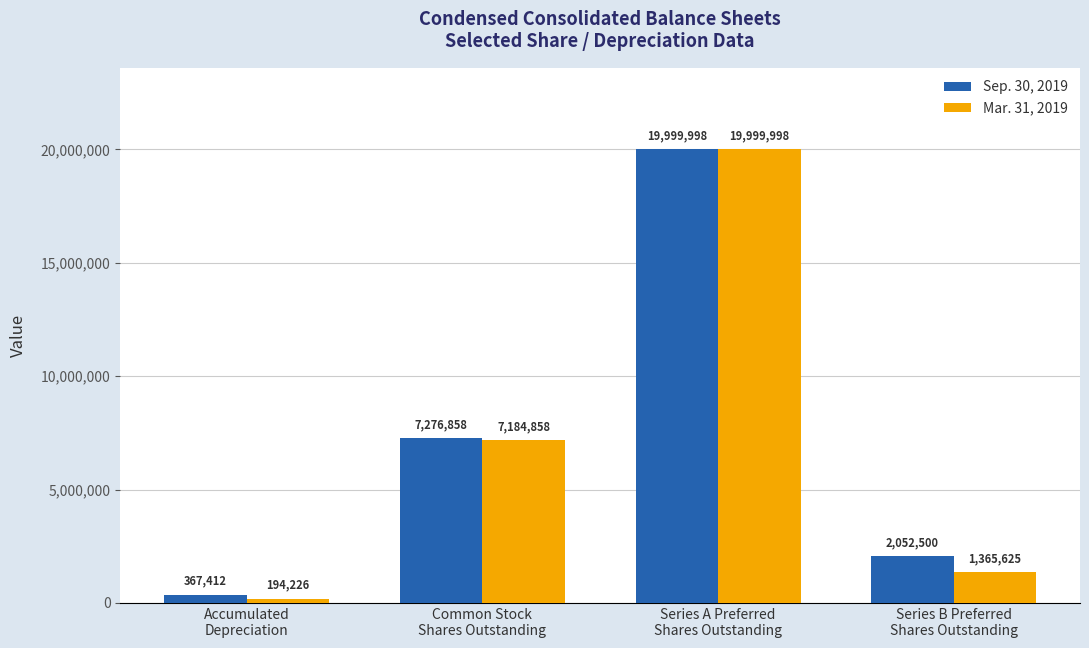

At which label is Sep. 30, 2019 closest to 10183705?

Common Stock
Shares Outstanding